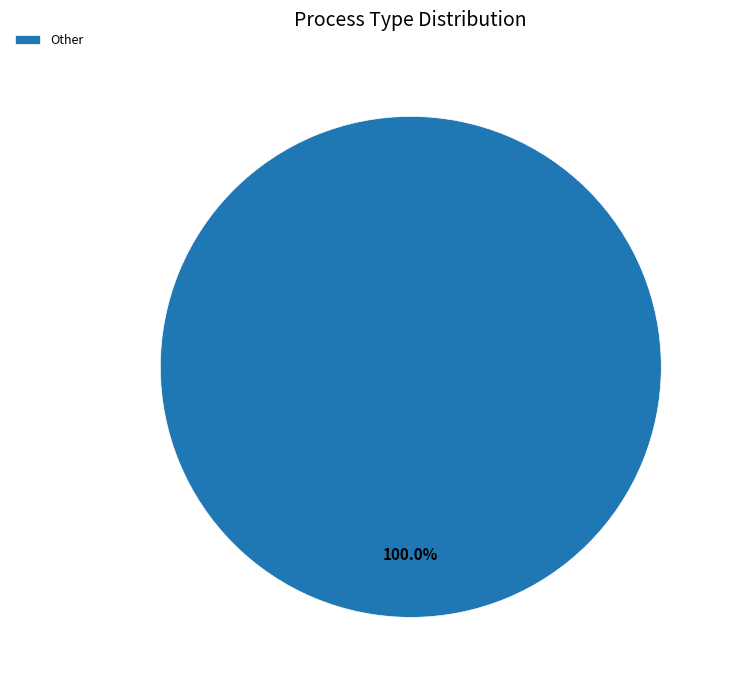

Does any single category account for the majority?

Yes